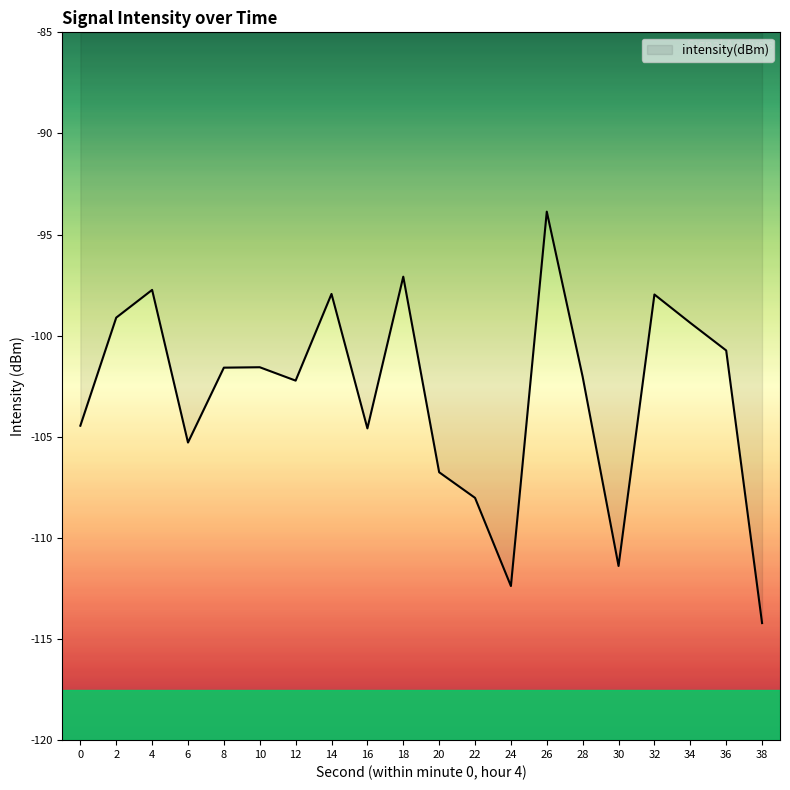

Read the value at 22.

-108.0